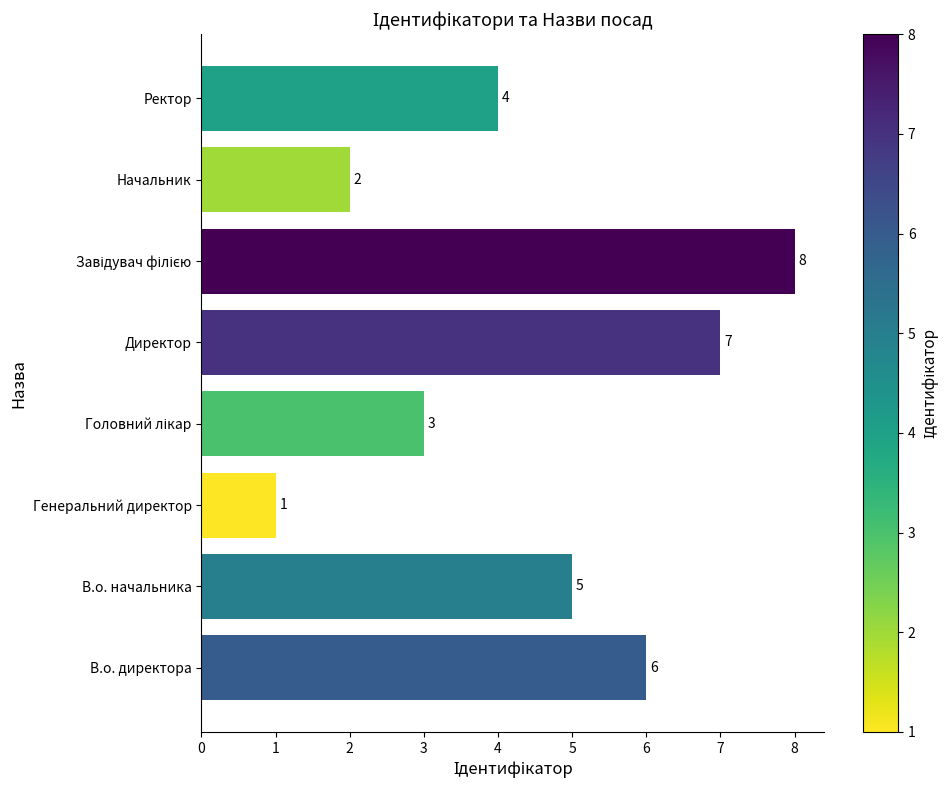

Count the number of categories in the chart.

8